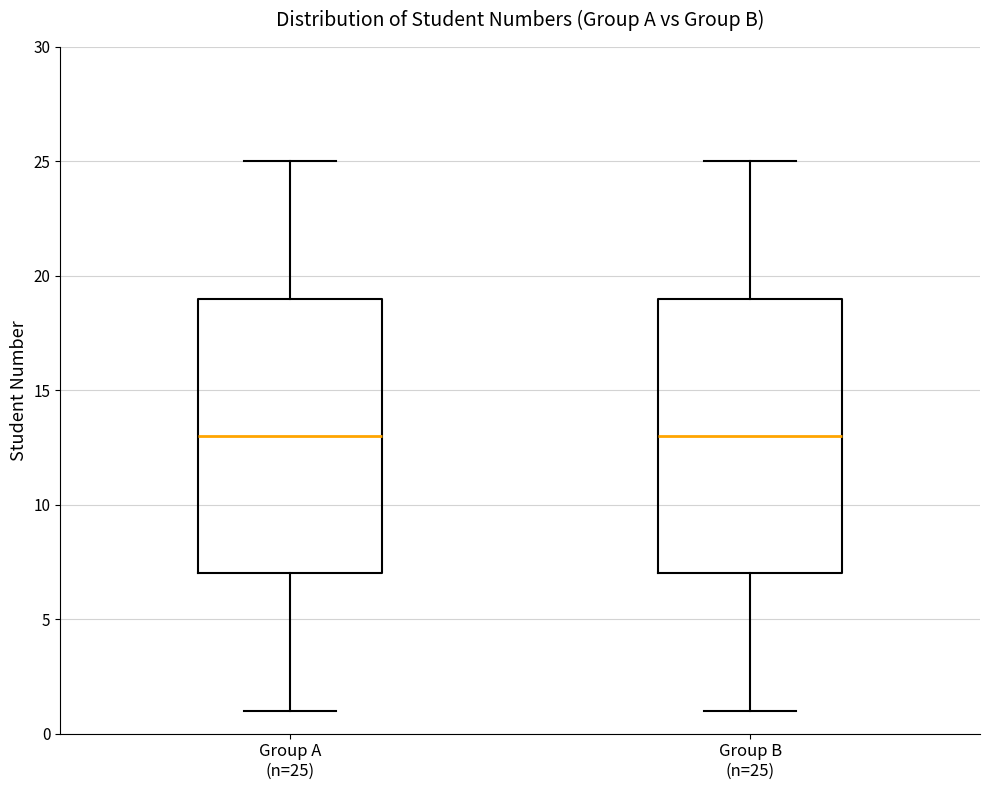

Where is the upper edge of the box for Group B (n=25) on the y-axis? The values are not printed on the chart, so give them approximately, as read against the axis.

19